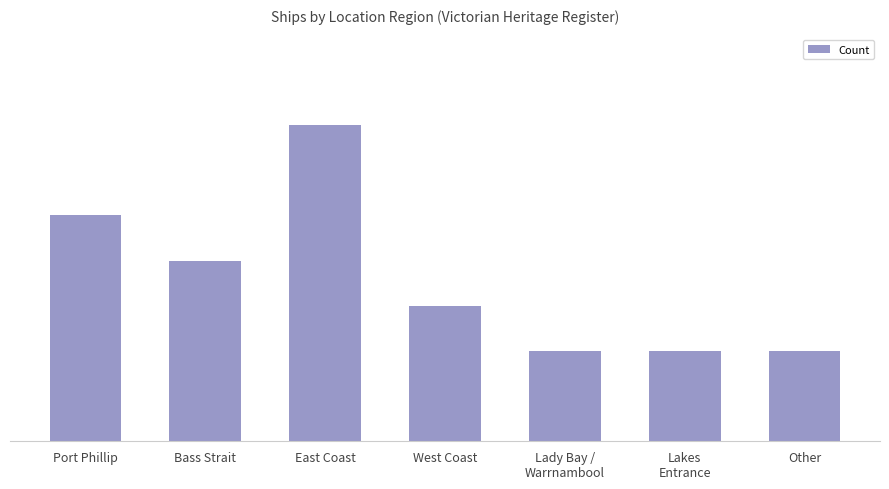

Which category has the lowest value across all series?

Lady Bay /
Warrnambool